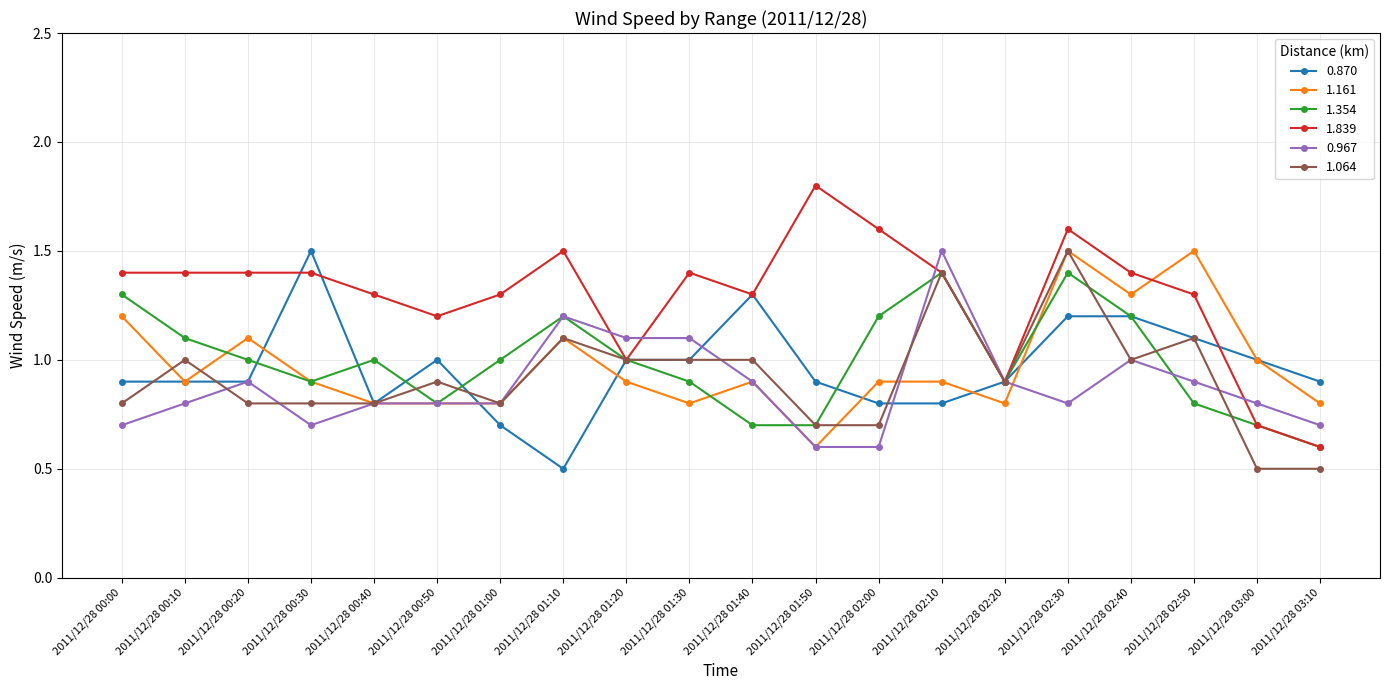

What is the difference between the second highest and second lowest values in the 0.967 series?

0.6